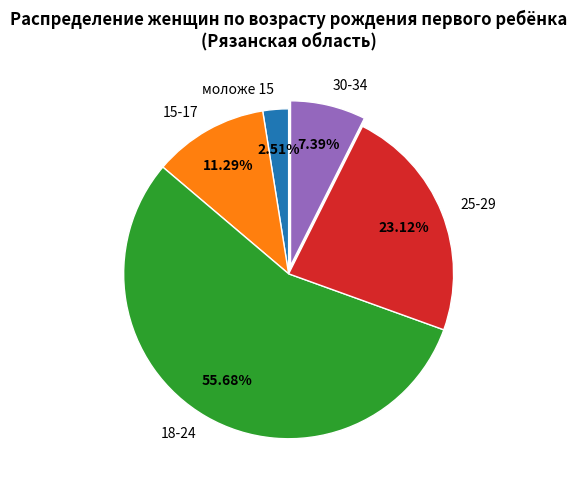

To the nearest percent, what portion does 30-34 represent?

7%